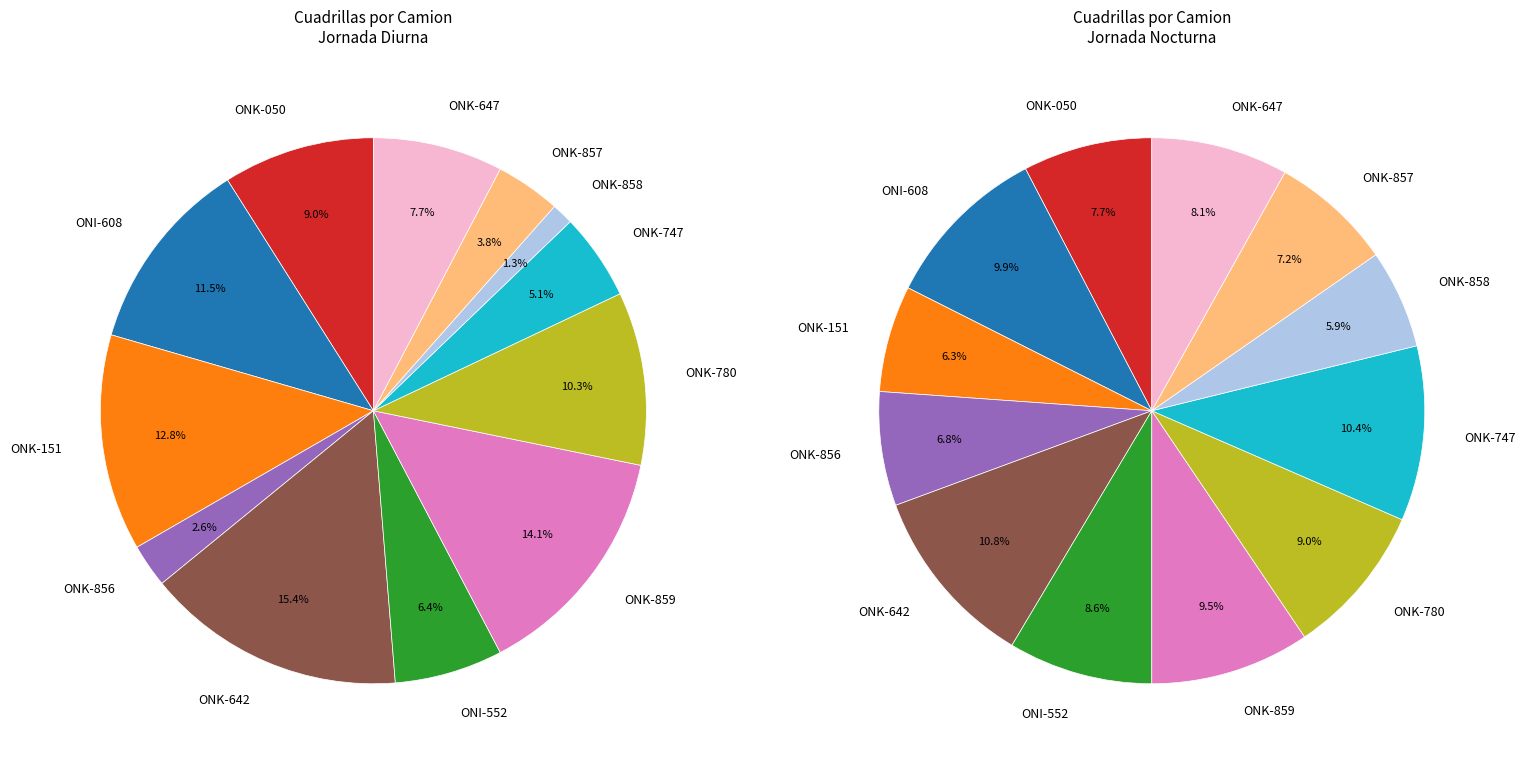

What is the total percentage of ONK-642 and ONK-050?

24.4%